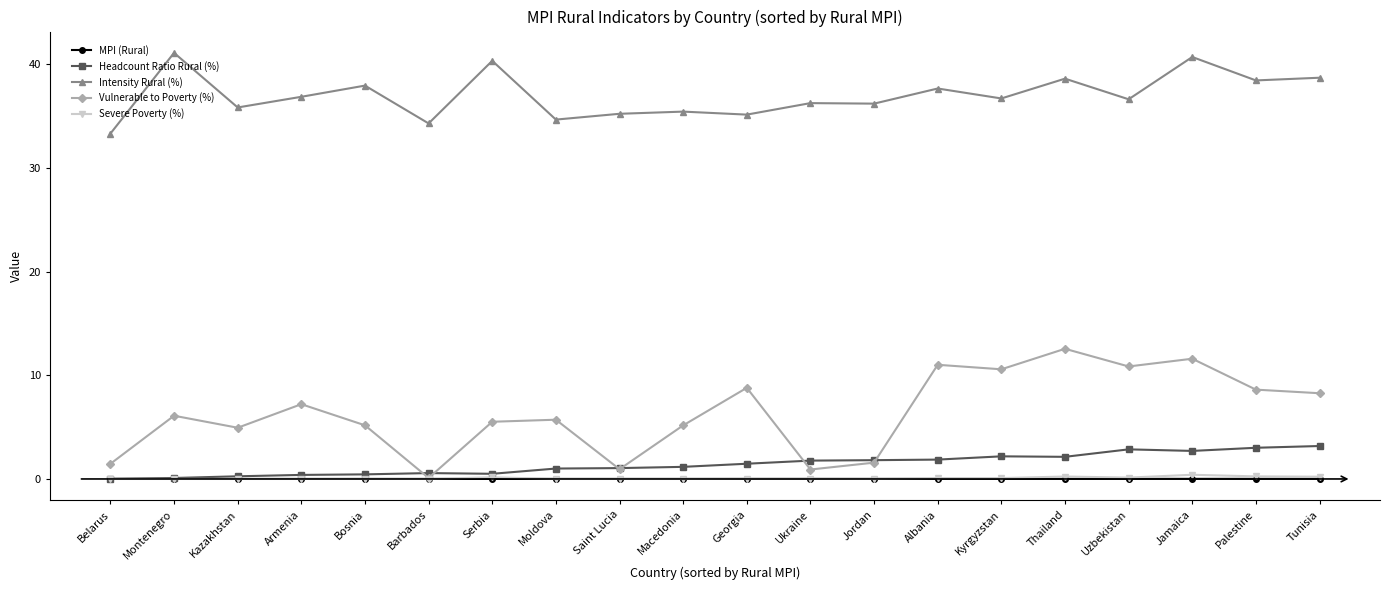

True or false: Intensity Rural (%) has more than 0 interior local peaks.

True